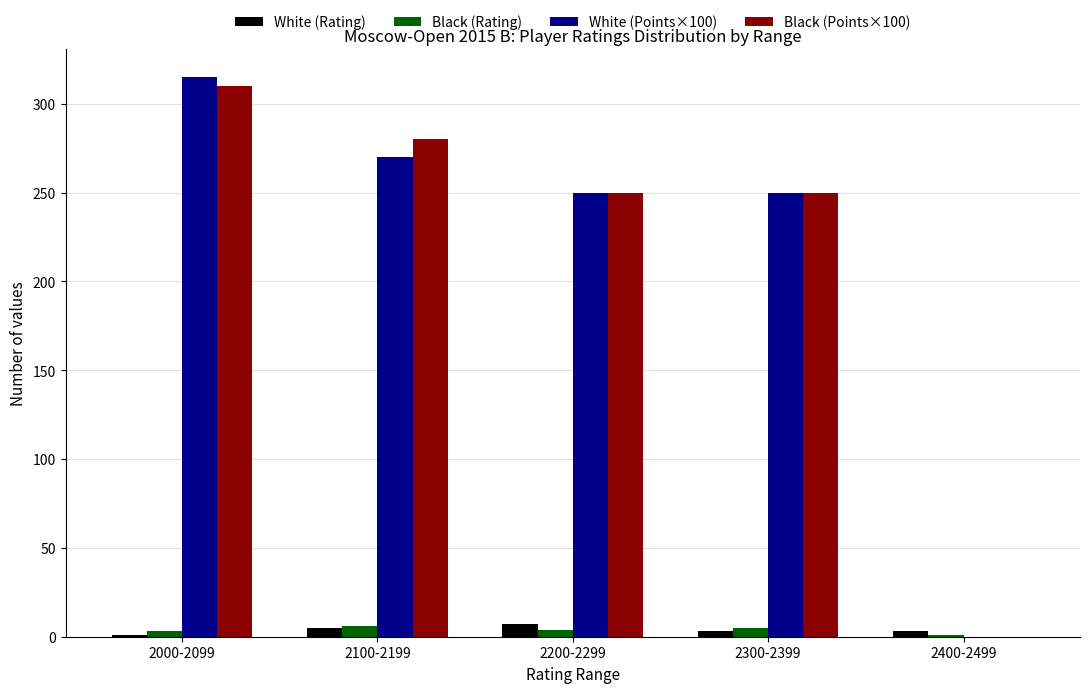

How many Black (Rating) values are between 3 and 5?

3